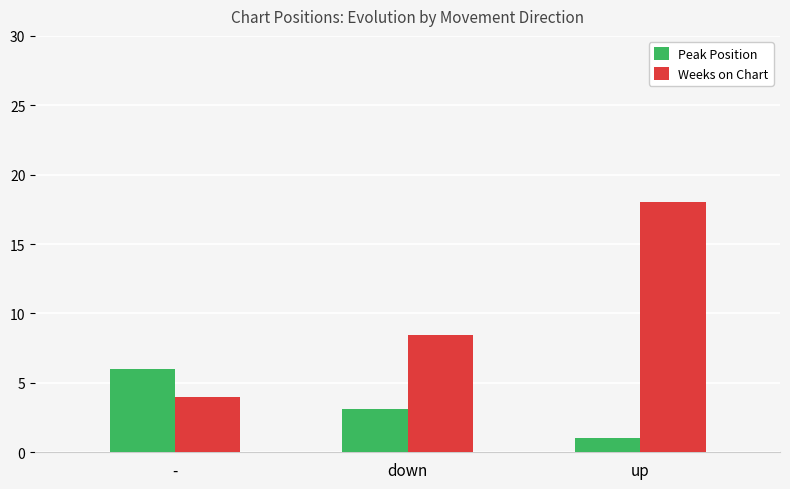

What are all the series names shown in the legend?

Peak Position, Weeks on Chart